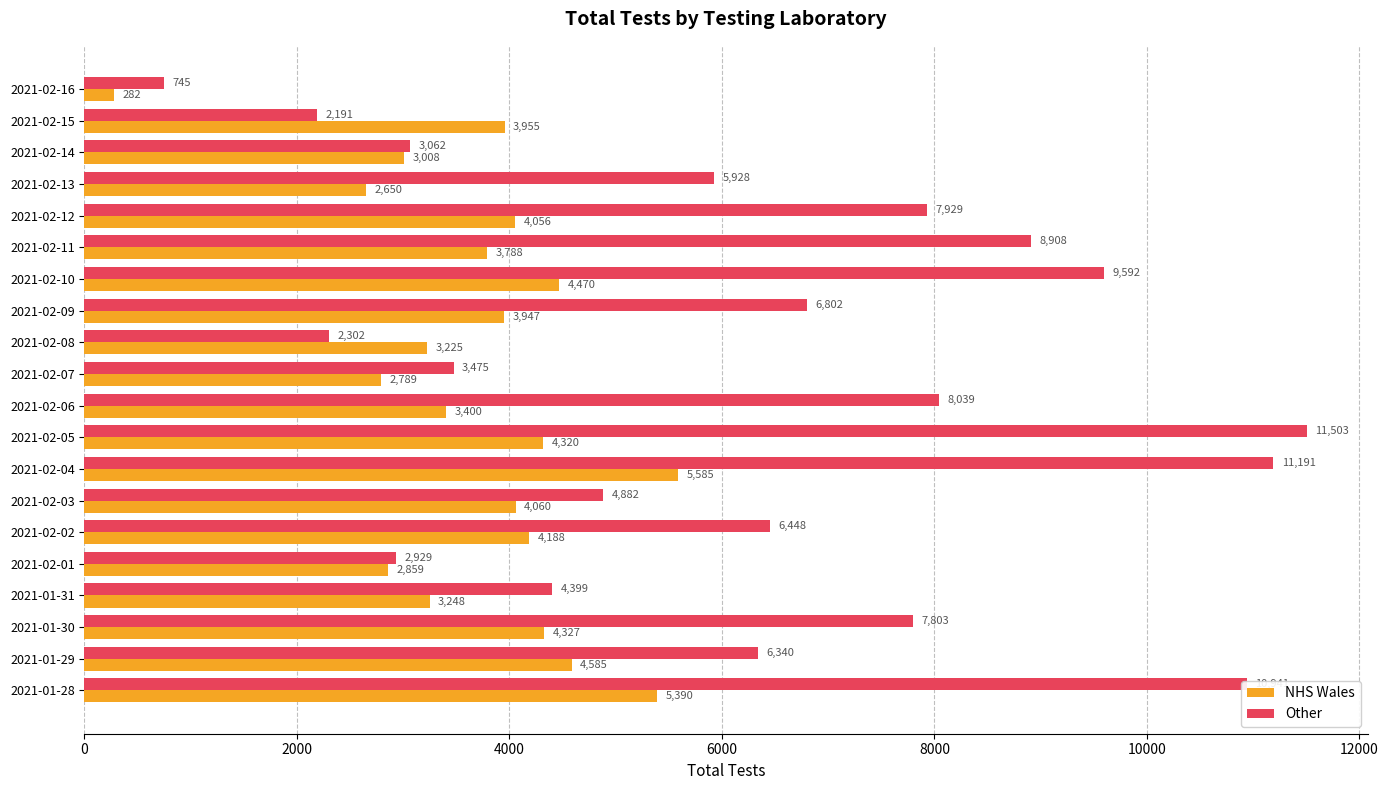

At which category does the chart reach its peak across all series?

2021-02-05